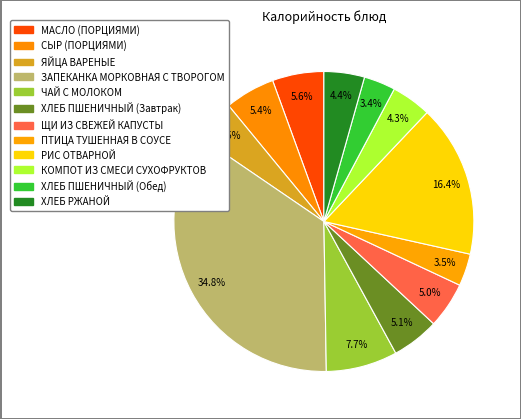

Is the sum of ЧАЙ С МОЛОКОМ and СЫР (ПОРЦИЯМИ) greater than half?

No